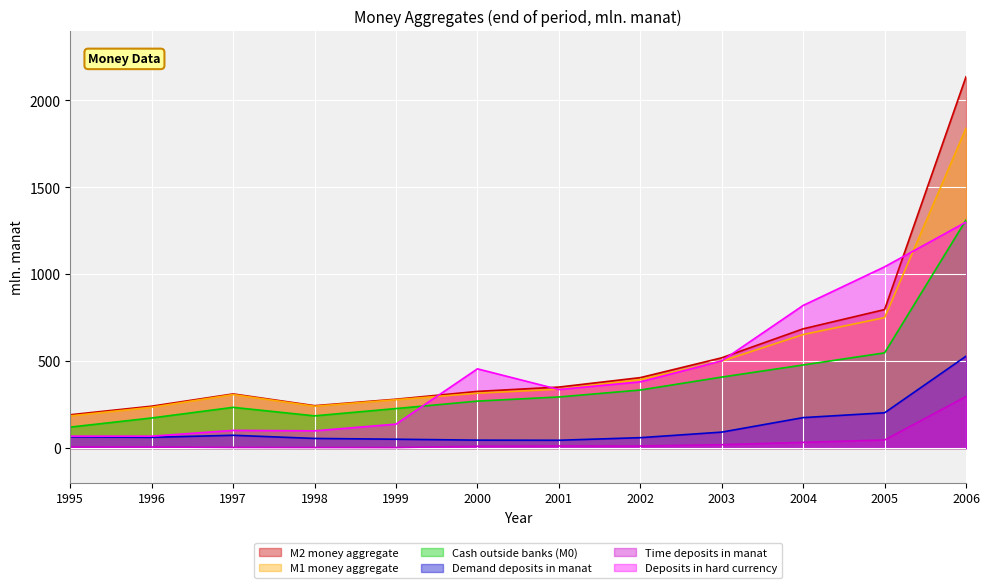

Rank the series by their maximum value, from highest to lowest.

M2 money aggregate, M1 money aggregate, Cash outside banks (M0), Deposits in hard currency, Demand deposits in manat, Time deposits in manat